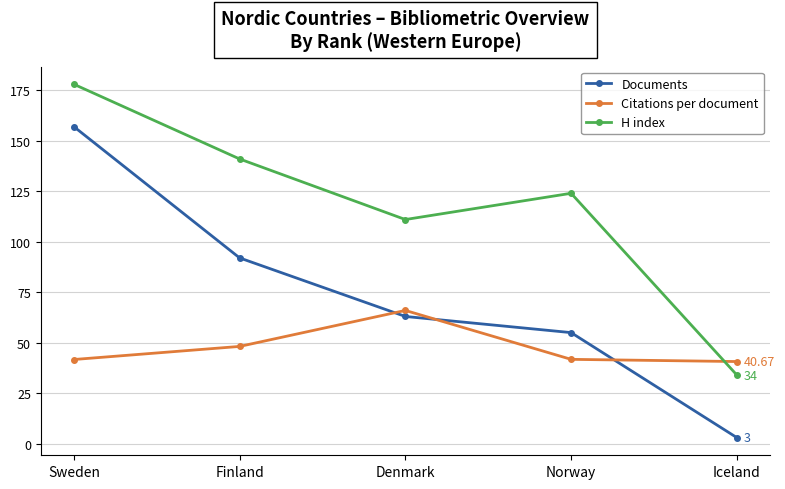

Is it true that H index equals 178.0 at Sweden?

True